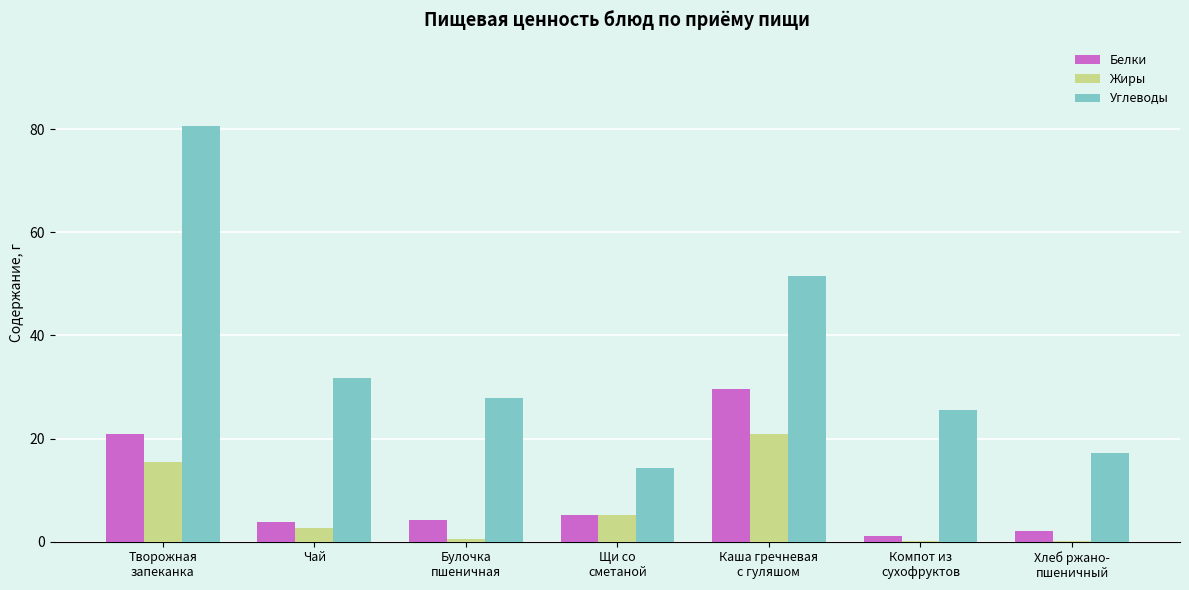

What is the total value across all series at Компот из
сухофруктов?

26.6